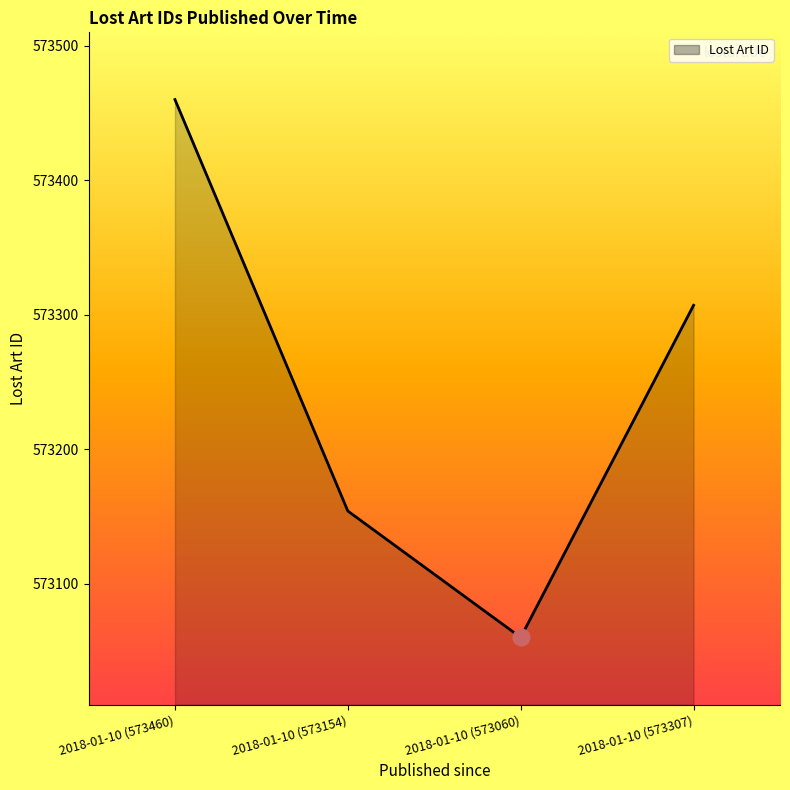

Rank the categories by value from lowest to highest.

2018-01-10 (573060), 2018-01-10 (573154), 2018-01-10 (573307), 2018-01-10 (573460)